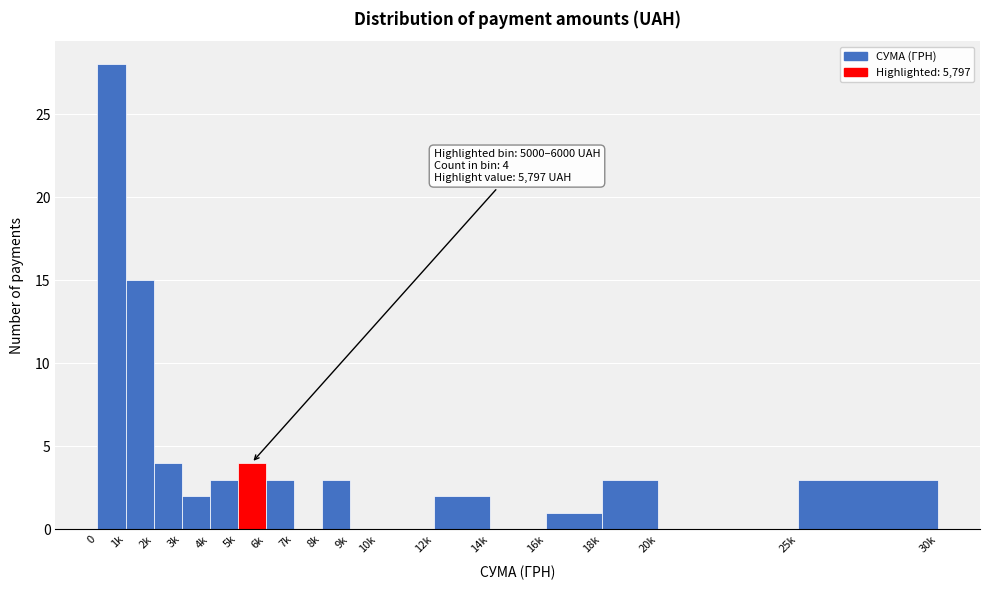

Reading left to right, what are all the values shown in this chart?

0=28	1k=15	2k=4	3k=2	4k=3	5k=4	6k=3	7k=0	8k=3	9k=0	10k=0	12k=2	14k=0	16k=1	18k=3	20k=0	25k=3